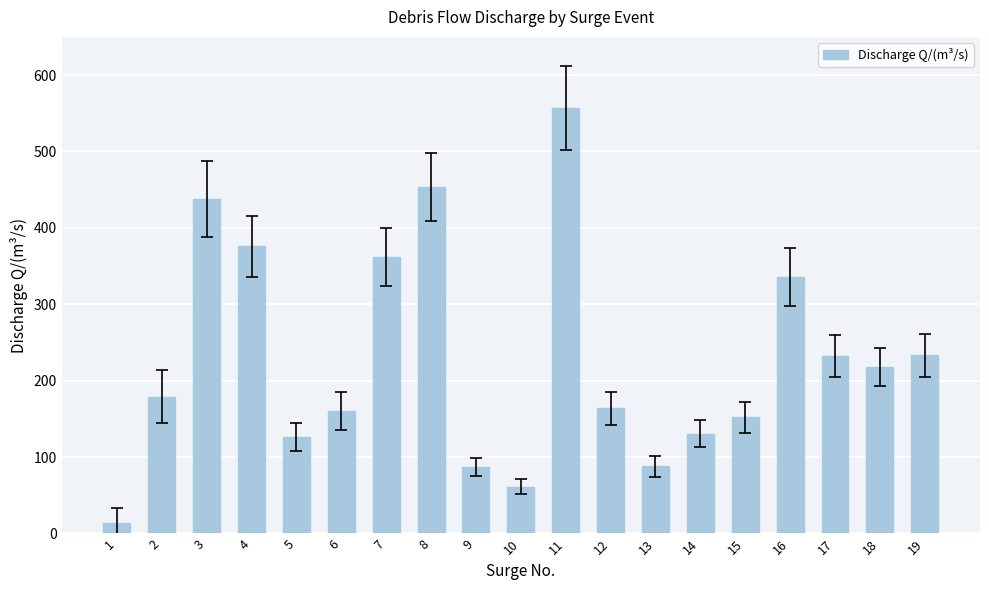

How many bars are there in total?

19